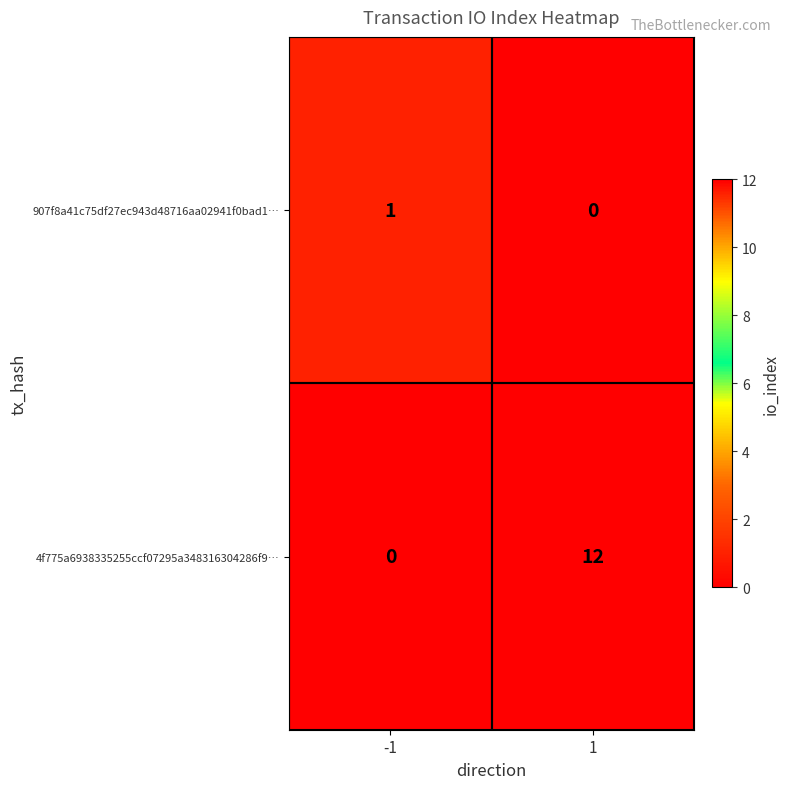

True or false: 4f775a6938335255ccf07295a348316304286f9… has a value of 5 at 1.

False